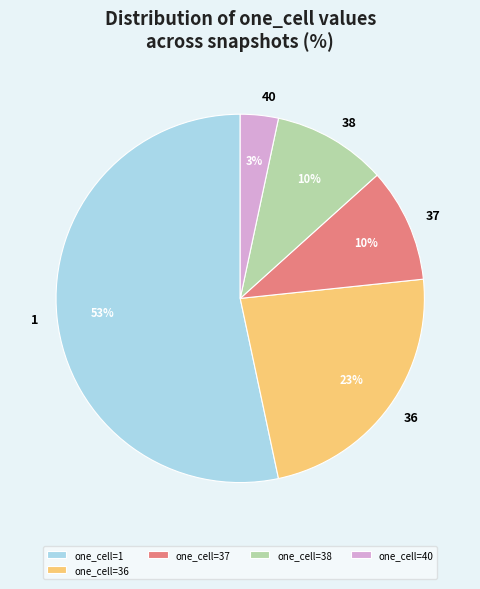

The one_cell=38 slice represents 16% of the pie. True or false?

False